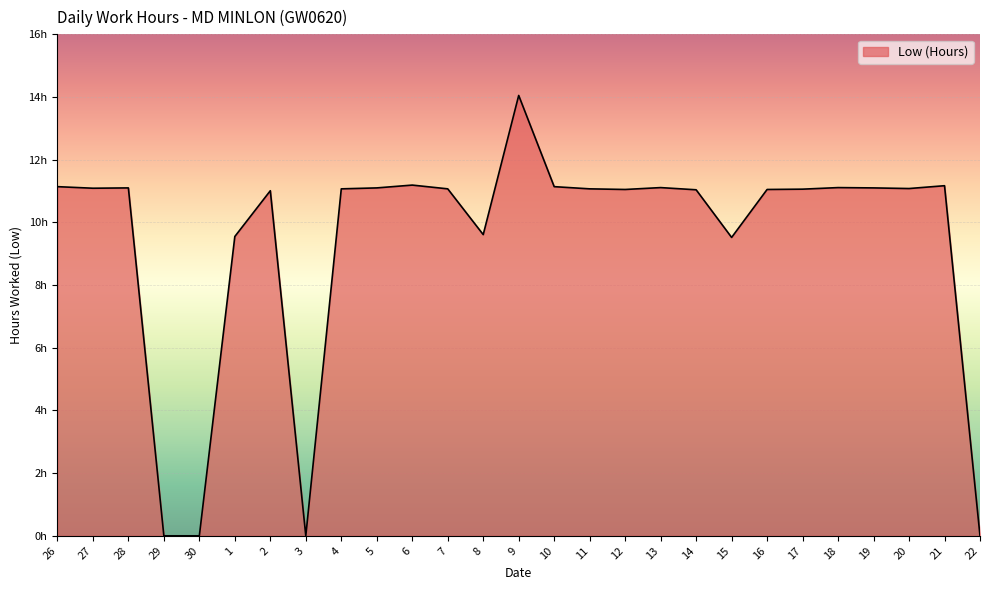

What is the average value?

9.4